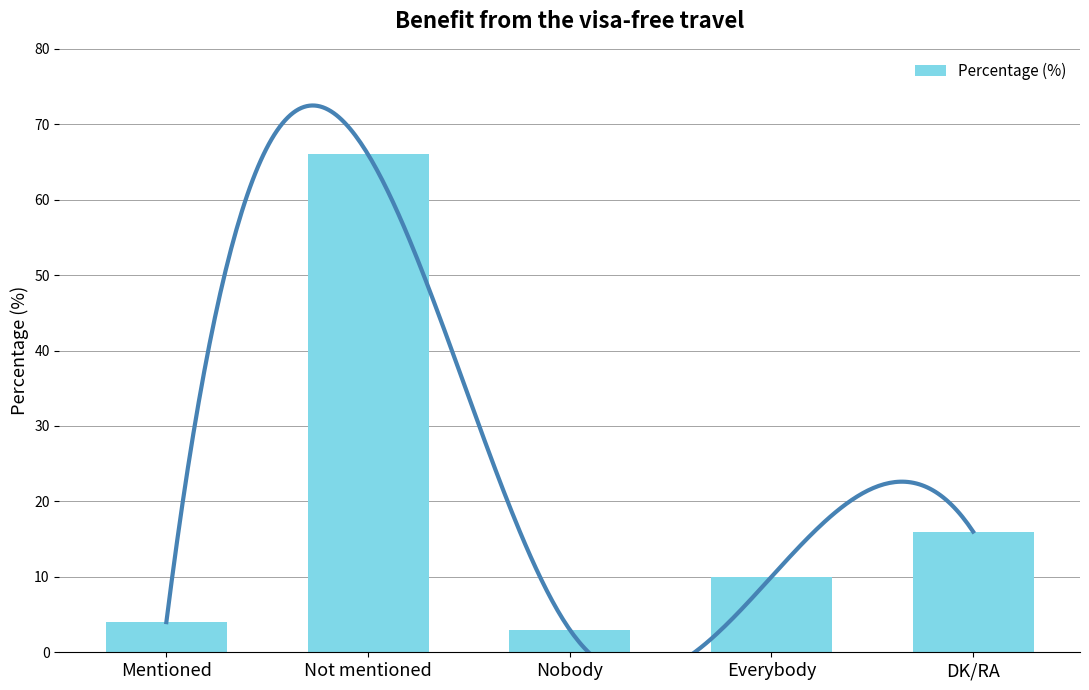

List the labels in order of value, largest first.

Not mentioned, DK/RA, Everybody, Mentioned, Nobody